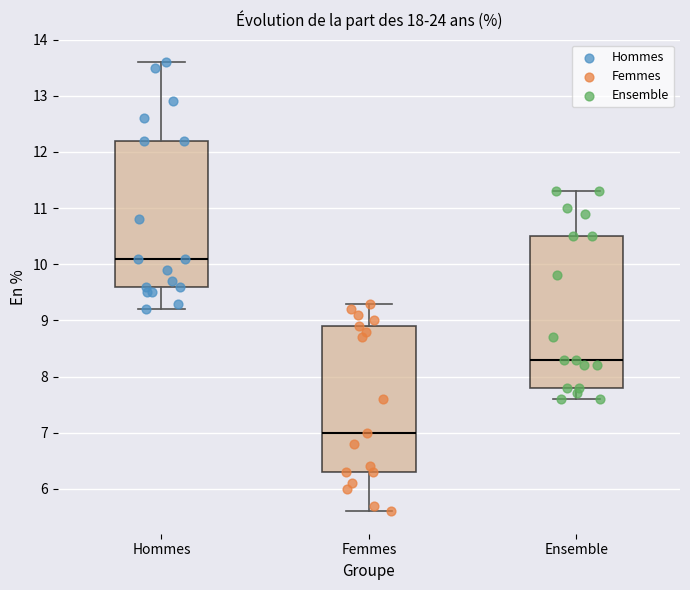

Which box's median line is the highest?

Hommes